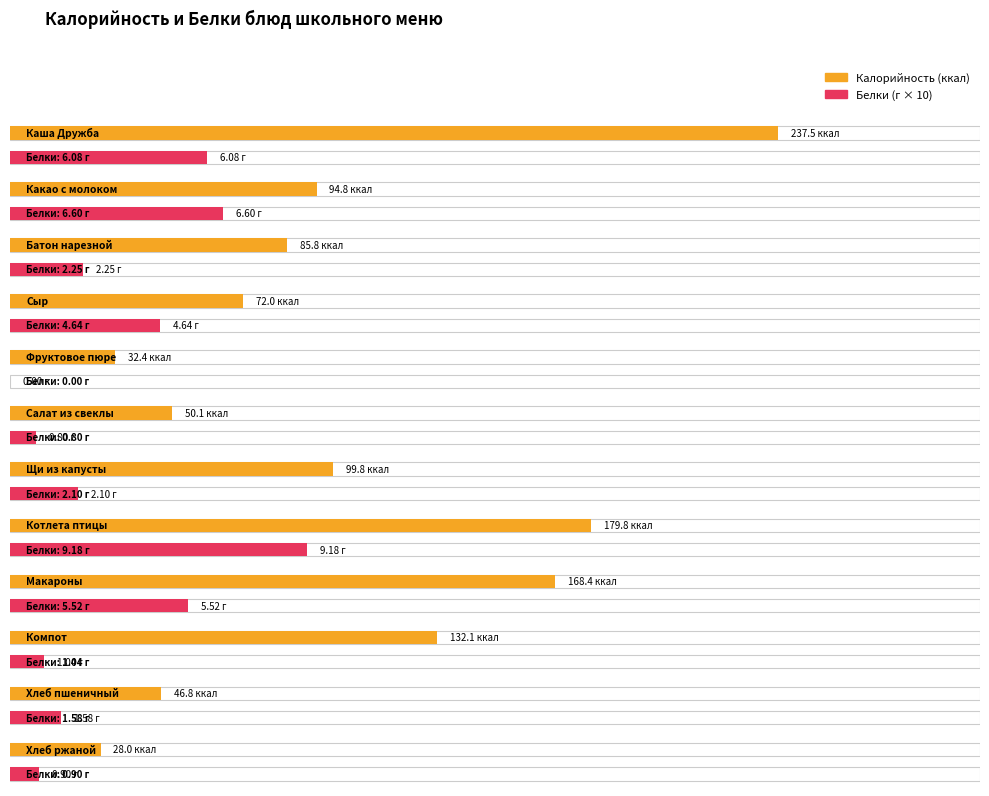

What is the total value across all series at Щи из капусты?

101.9